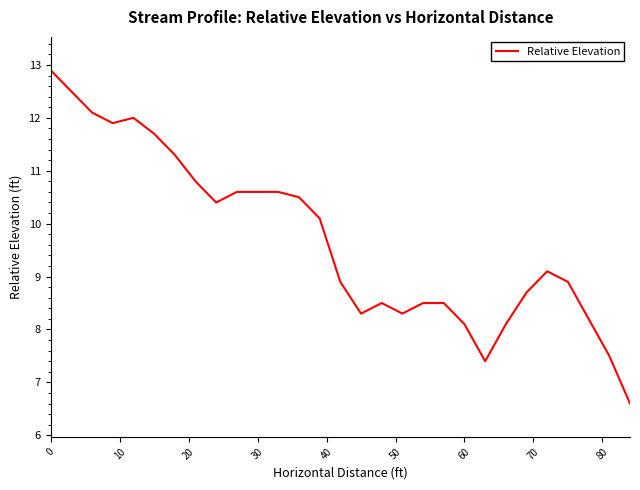

What is the greatest value displayed?

12.9